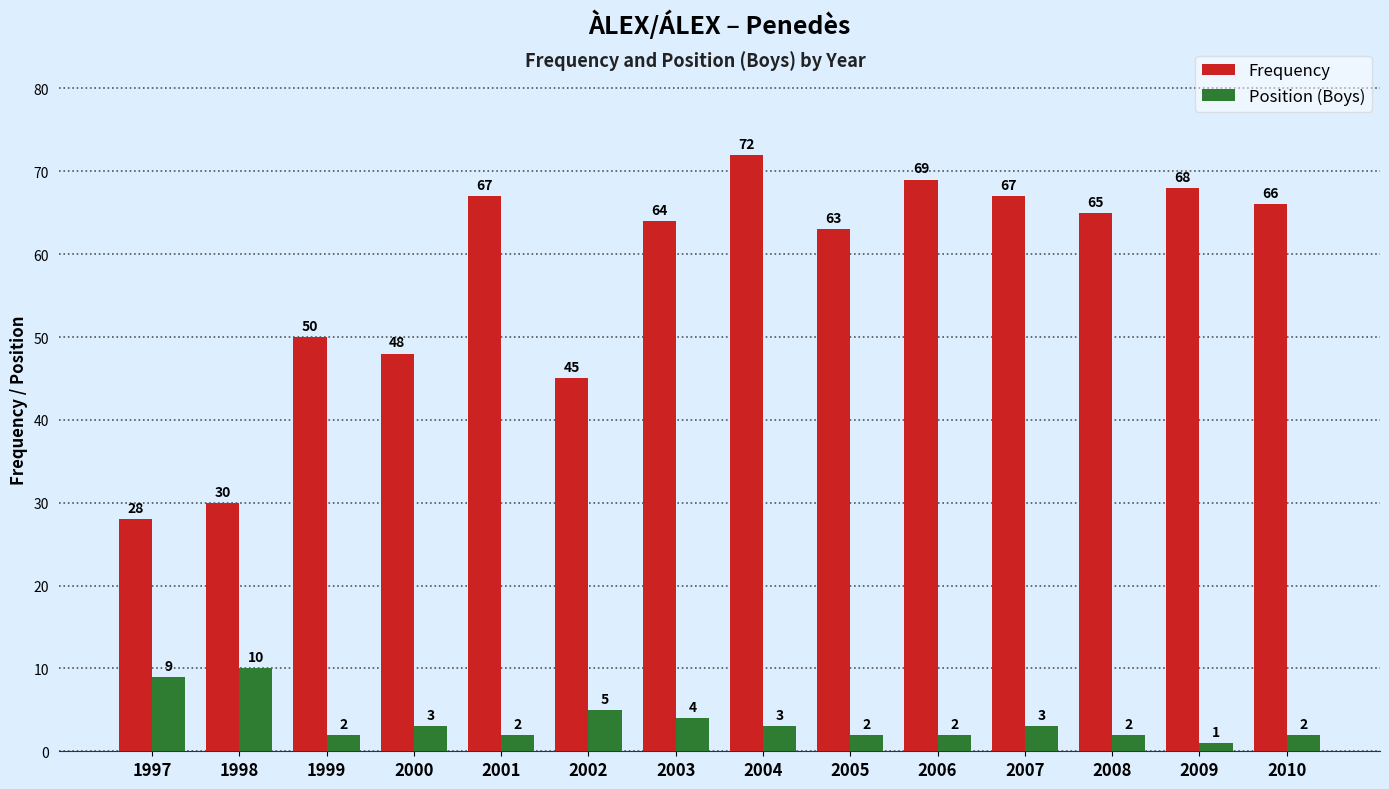

What is the spread (max minus min) of values at 2006?

67